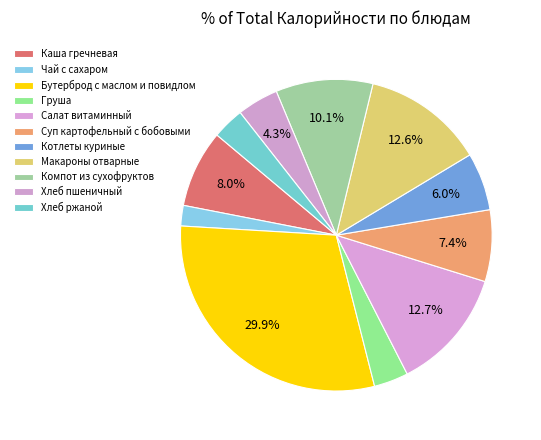

How many slices are in this pie chart?

11